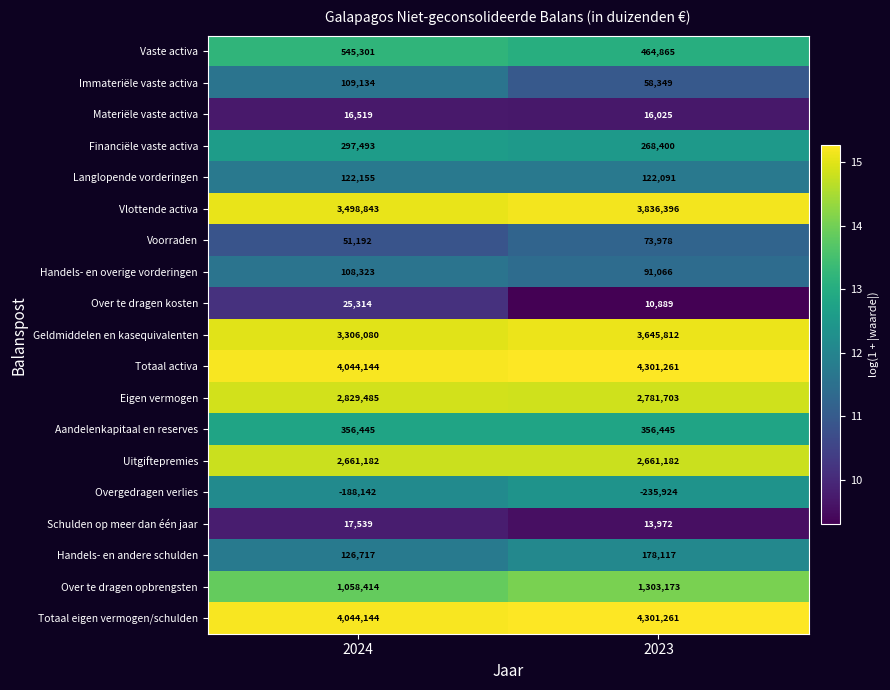

What is the average value of the Aandelenkapitaal en reserves series?

356445